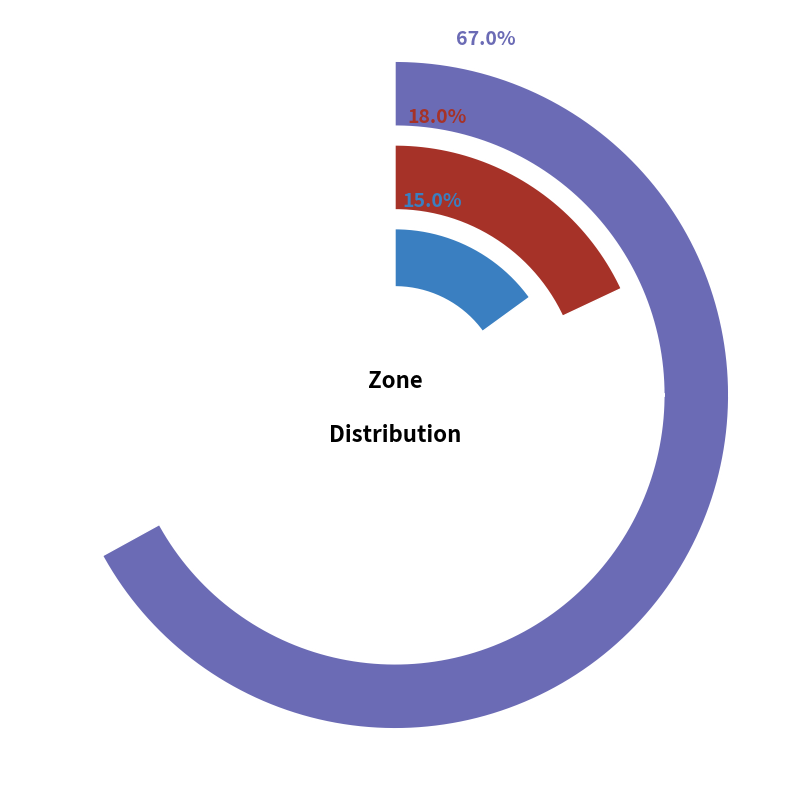

How much of the chart is everything except Zone 0?

33.0%